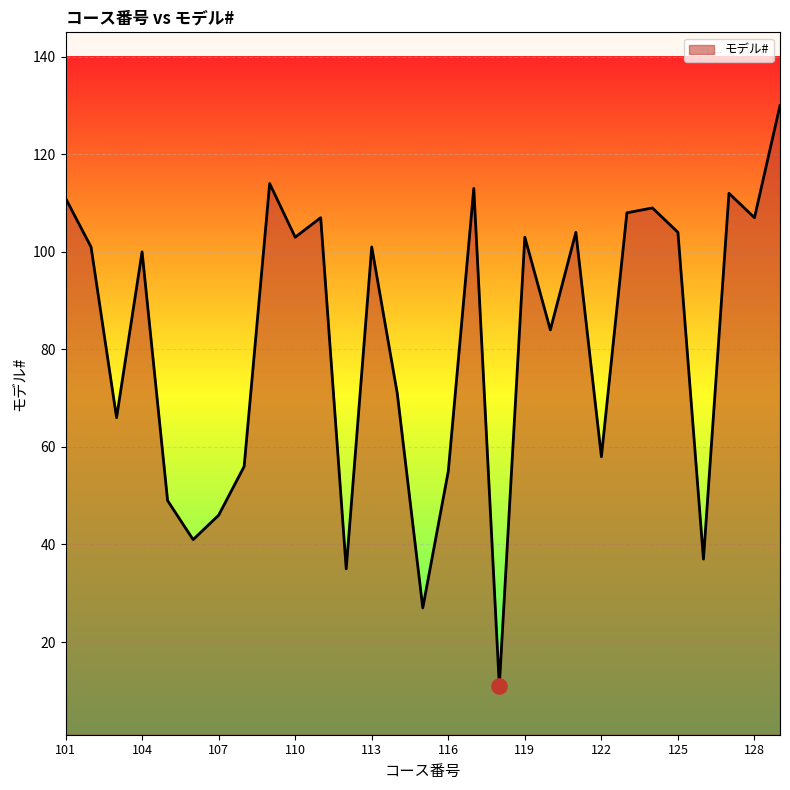

What is the difference between the maximum and minimum values?

119